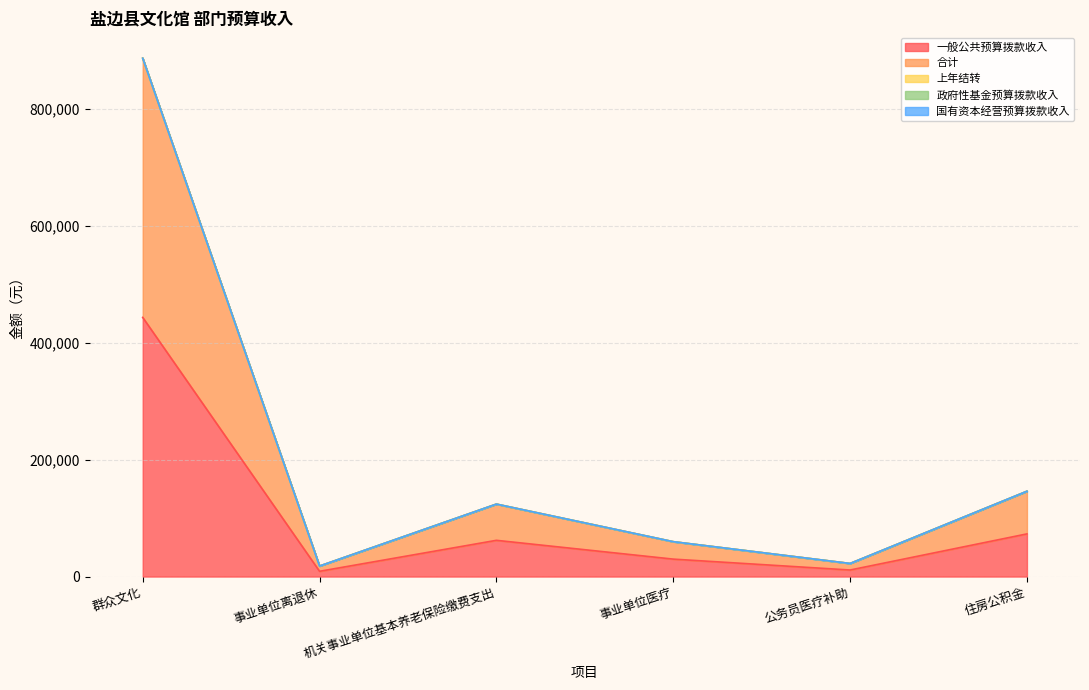

At how many categories does at least one series exceed 151478?

1